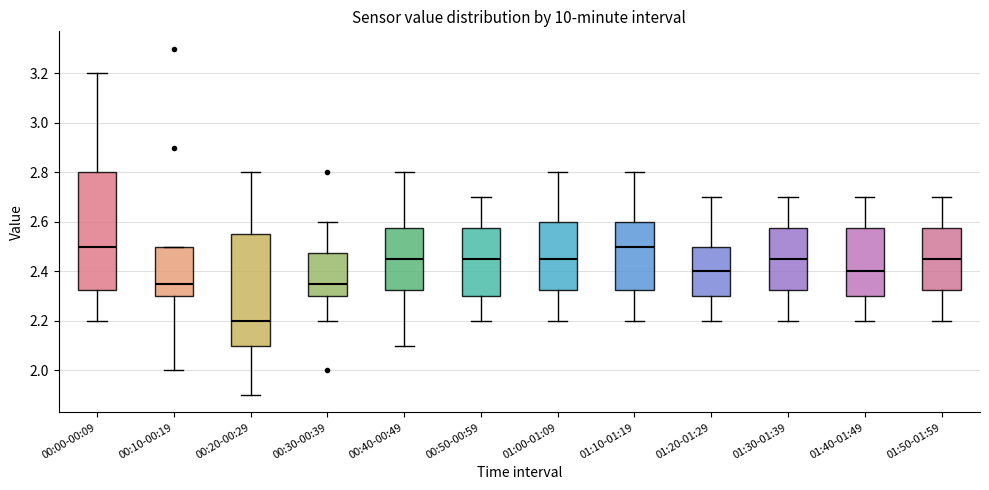

Reading left to right, read every box against the y-axis: the position of its median line, the range the box covers, and the ends of its whiskers. The values are not printed on the chart, so give them approximately, as read against the axis.

00:00-00:09: median 2.50, box 2.32 to 2.80, whiskers 2.20 to 3.20
00:10-00:19: median 2.36, box 2.30 to 2.50, whiskers 2.00 to 2.50
00:20-00:29: median 2.20, box 2.10 to 2.56, whiskers 1.90 to 2.80
00:30-00:39: median 2.36, box 2.30 to 2.48, whiskers 2.20 to 2.60
00:40-00:49: median 2.46, box 2.32 to 2.58, whiskers 2.10 to 2.80
00:50-00:59: median 2.46, box 2.30 to 2.58, whiskers 2.20 to 2.70
01:00-01:09: median 2.46, box 2.32 to 2.60, whiskers 2.20 to 2.80
01:10-01:19: median 2.50, box 2.32 to 2.60, whiskers 2.20 to 2.80
01:20-01:29: median 2.40, box 2.30 to 2.50, whiskers 2.20 to 2.70
01:30-01:39: median 2.46, box 2.32 to 2.58, whiskers 2.20 to 2.70
01:40-01:49: median 2.40, box 2.30 to 2.58, whiskers 2.20 to 2.70
01:50-01:59: median 2.46, box 2.32 to 2.58, whiskers 2.20 to 2.70